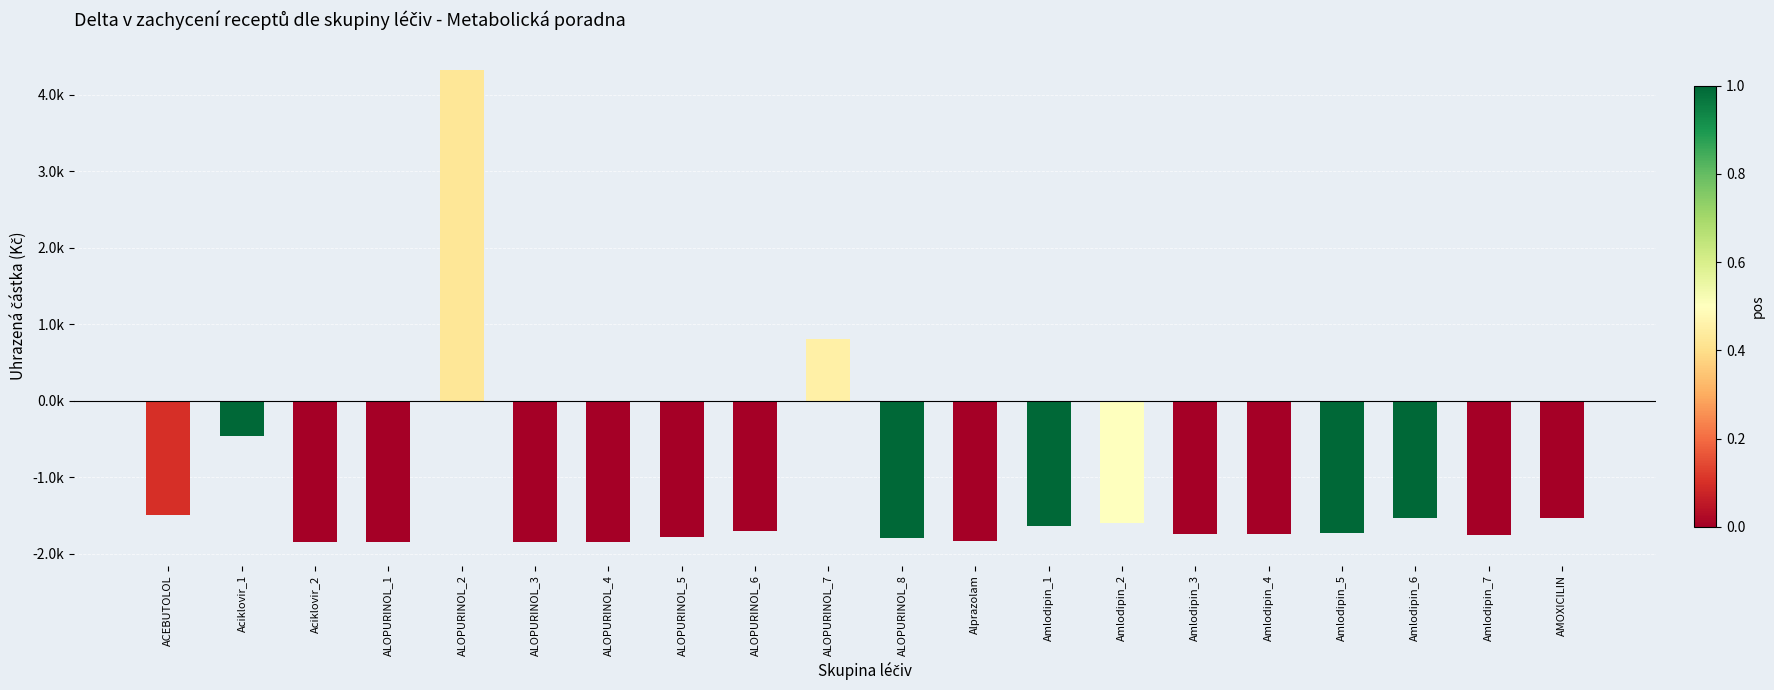

Does the chart contain any negative values?

Yes